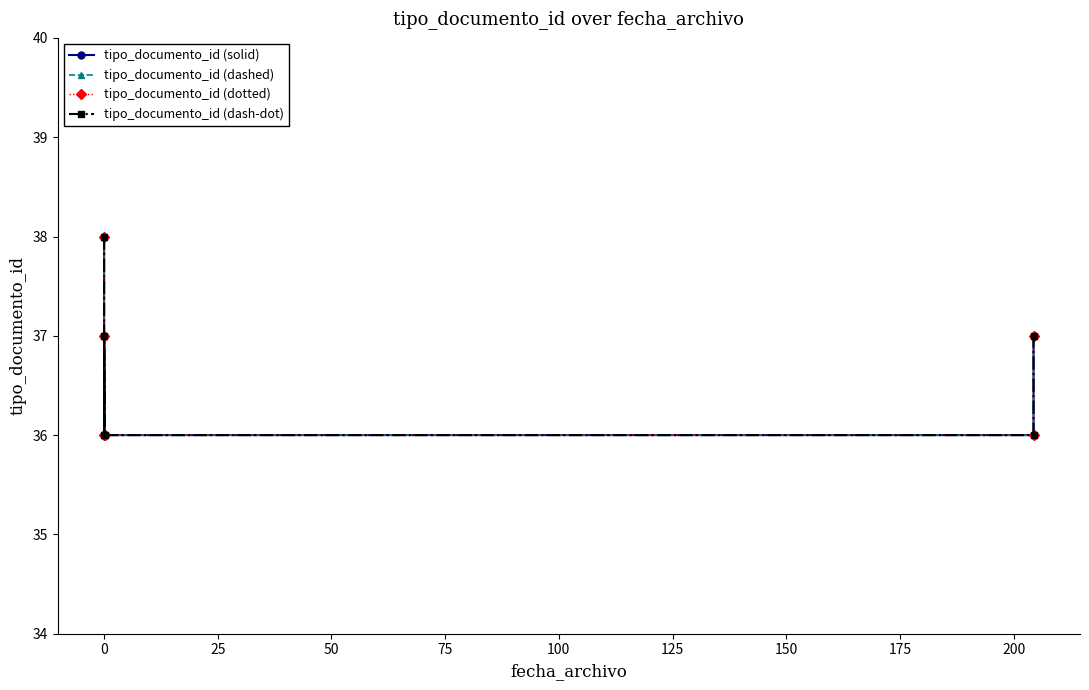

What is the value of the tipo_documento_id (solid) point at the 6th from the left?

37